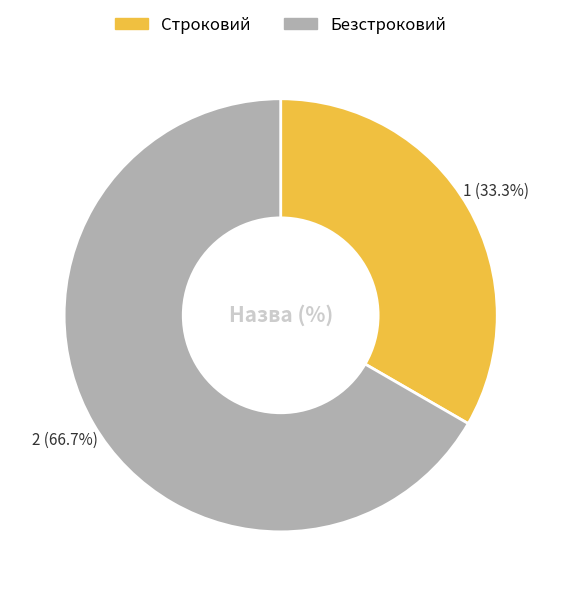

What is the total percentage of Строковий and Безстроковий?

100.0%